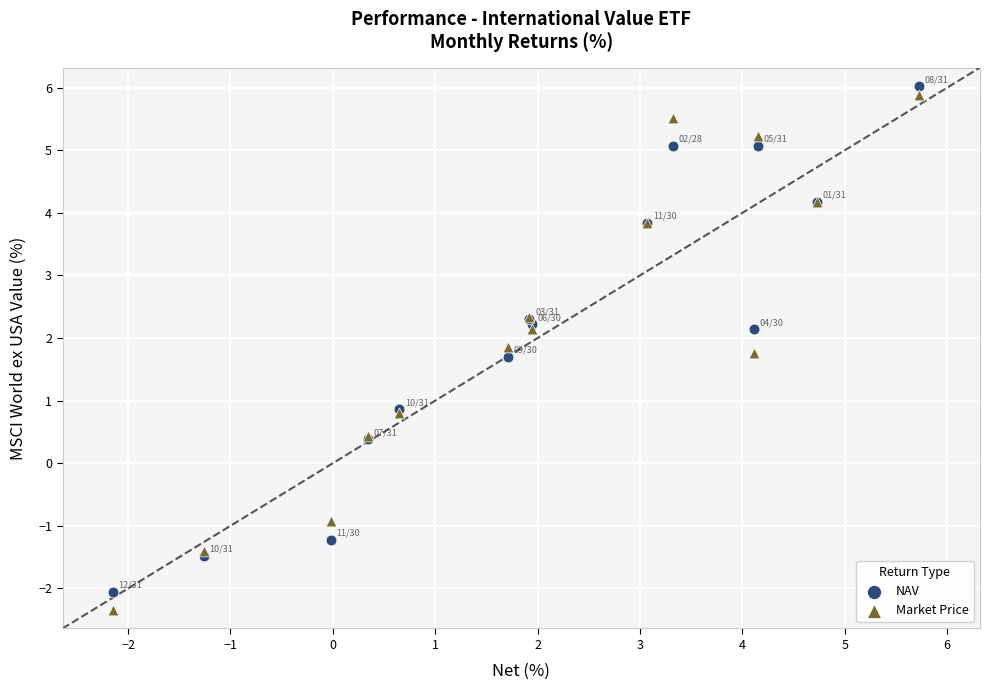

Which series has the largest Y range (max minus min)?

Market Price